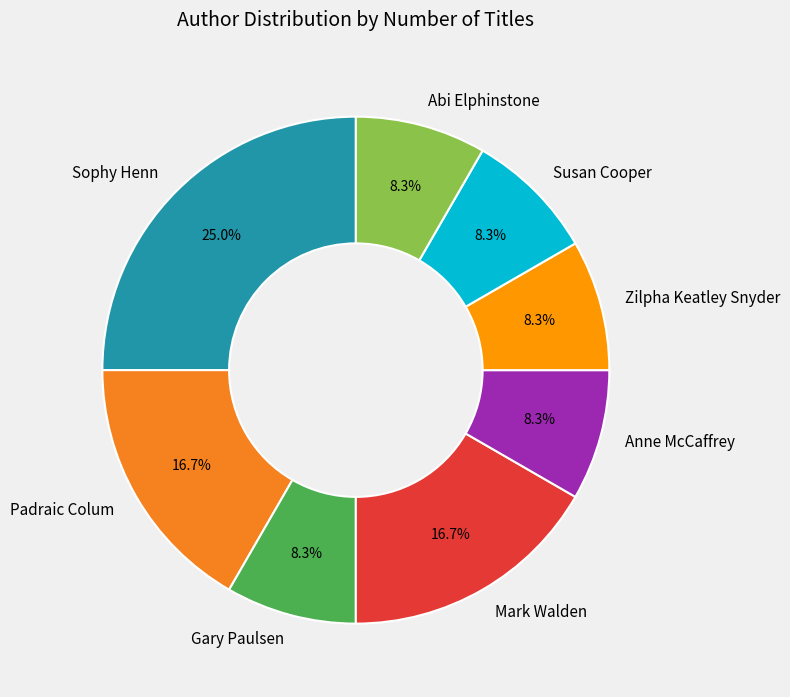

How much of the chart is everything except Zilpha Keatley Snyder?

91.7%